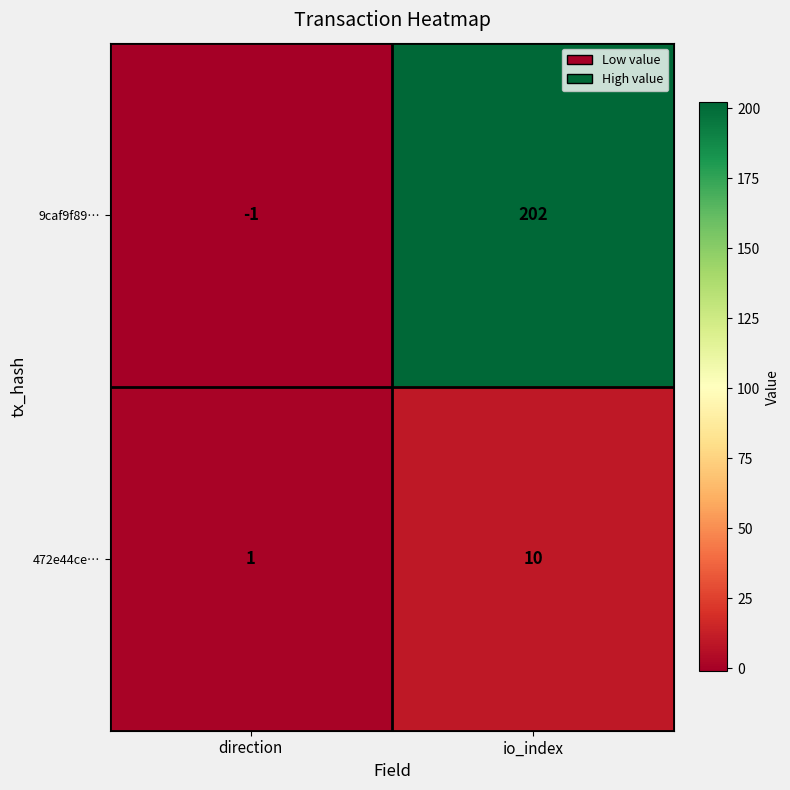

Which category has the lowest value across all series?

direction